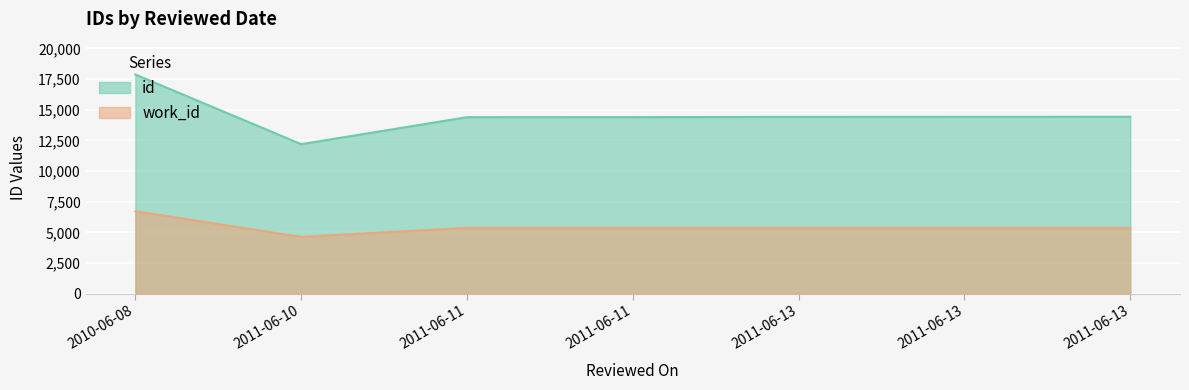

What is the difference between the maximum and minimum values in the work_id series?

2092